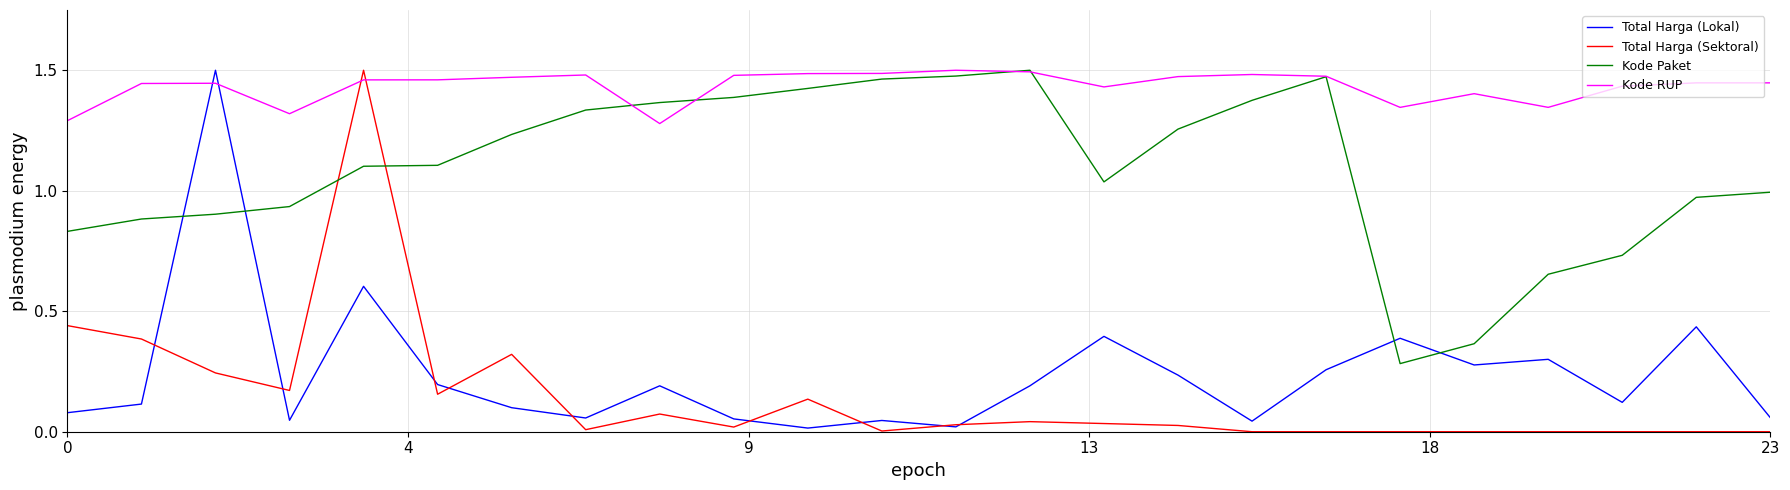

How many times do Kode RUP and Total Harga (Sektoral) cross each other?

2